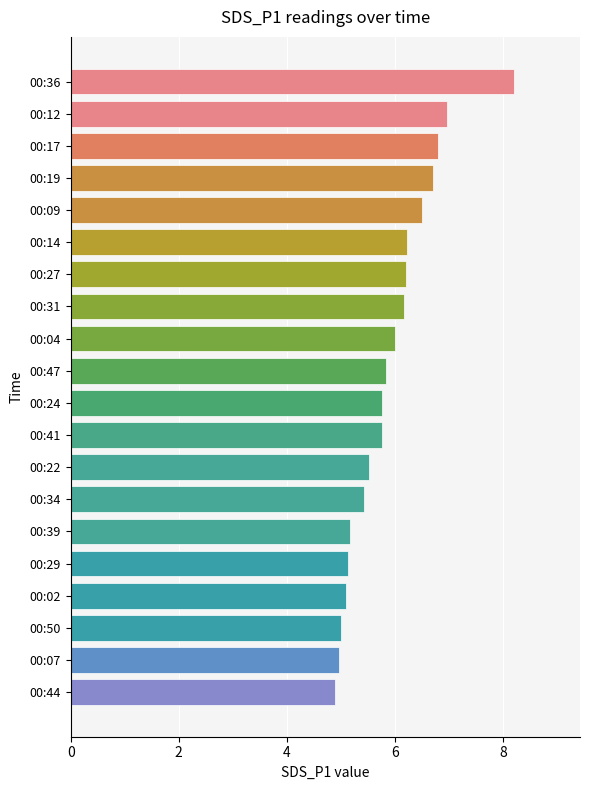

True or false: the data shows 10.1 at 00:12.

False